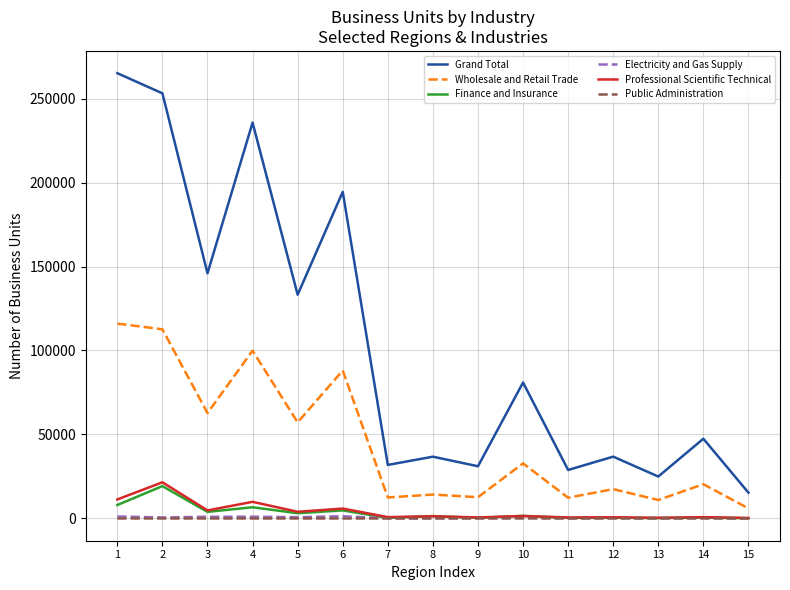

Which series has the largest range (max minus min)?

Grand Total